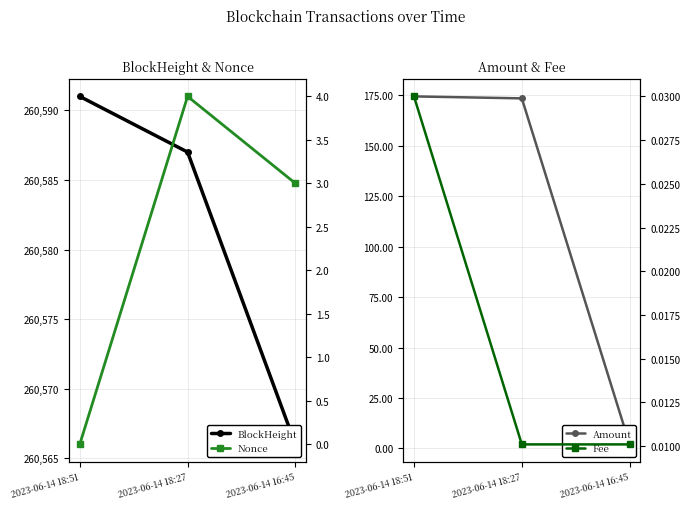

What is the difference between the maximum and minimum values in the BlockHeight series?

25.0